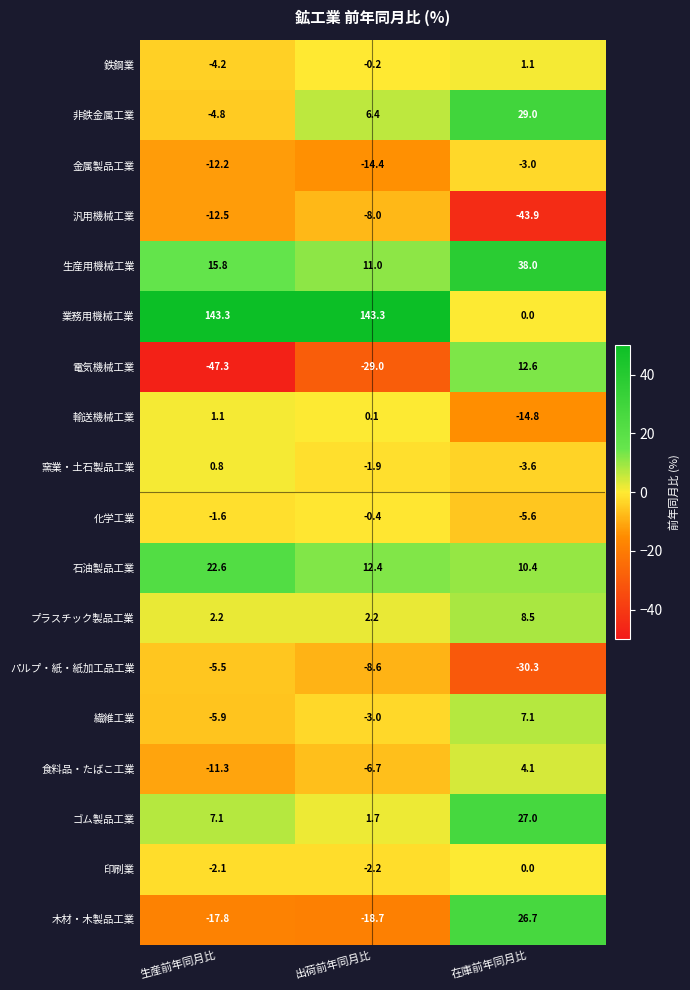

Where is 鉄鋼業 nearest to the value -1?

出荷前年同月比